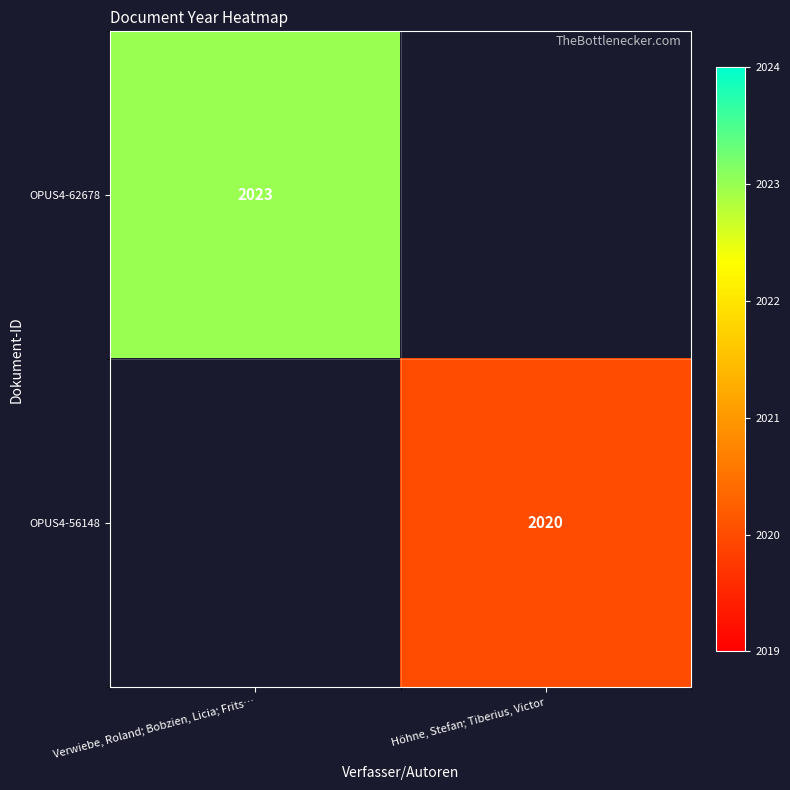

Between Höhne, Stefan; Tiberius, Victor and Verwiebe, Roland; Bobzien, Licia; Frits…, which is larger?

Verwiebe, Roland; Bobzien, Licia; Frits…